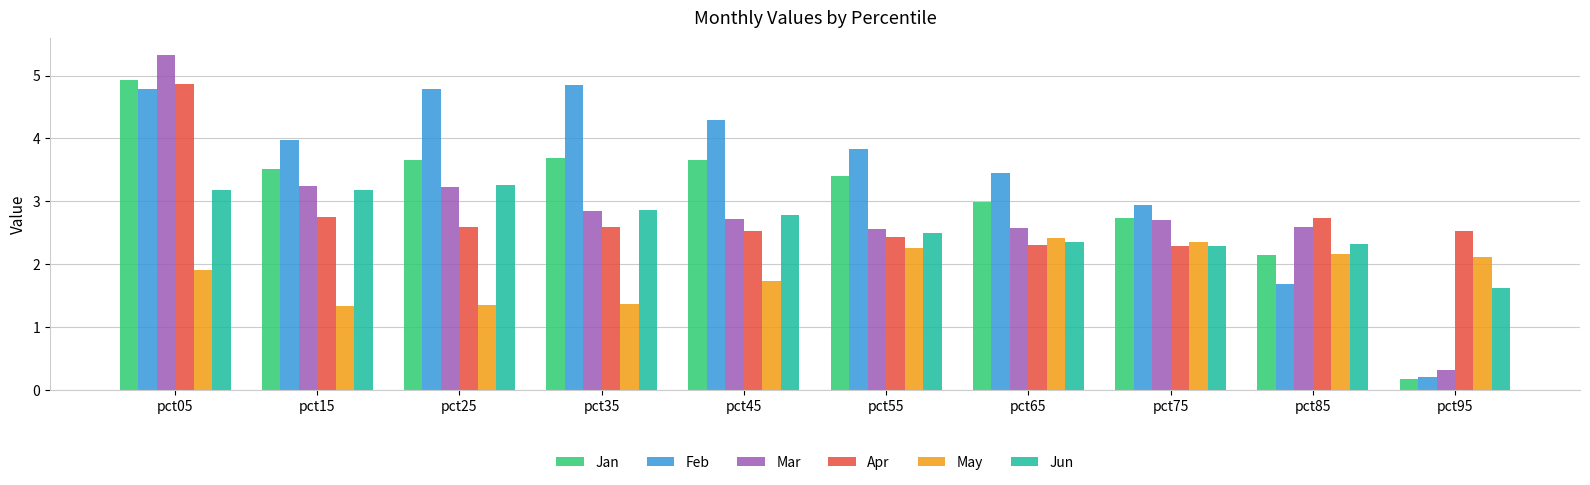

At which label does Jun first exceed 2?

pct05